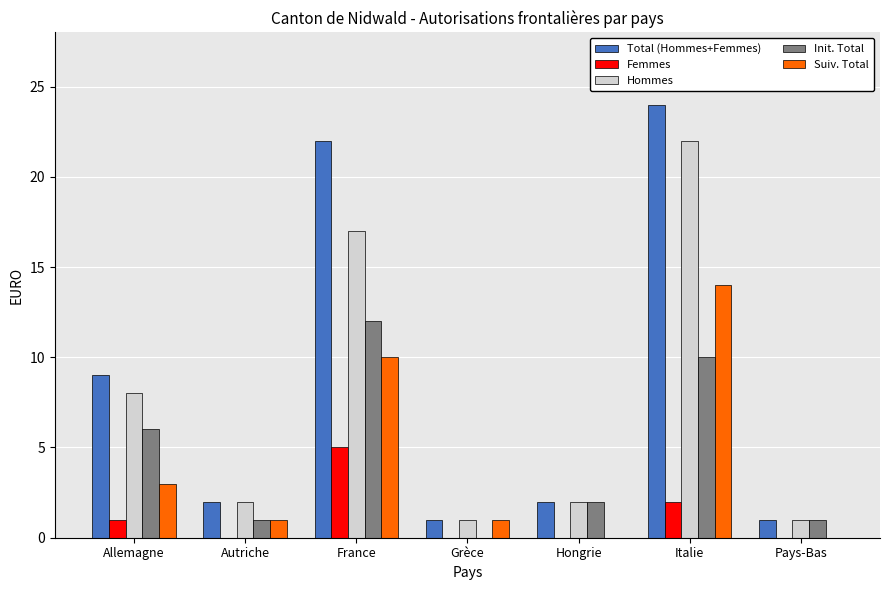

Reading left to right, list all the values displayed in this chart.

Total (Hommes+Femmes): Allemagne=9	Autriche=2	France=22	Grèce=1	Hongrie=2	Italie=24	Pays-Bas=1
Femmes: Allemagne=1	Autriche=0	France=5	Grèce=0	Hongrie=0	Italie=2	Pays-Bas=0
Hommes: Allemagne=8	Autriche=2	France=17	Grèce=1	Hongrie=2	Italie=22	Pays-Bas=1
Init. Total: Allemagne=6	Autriche=1	France=12	Grèce=0	Hongrie=2	Italie=10	Pays-Bas=1
Suiv. Total: Allemagne=3	Autriche=1	France=10	Grèce=1	Hongrie=0	Italie=14	Pays-Bas=0